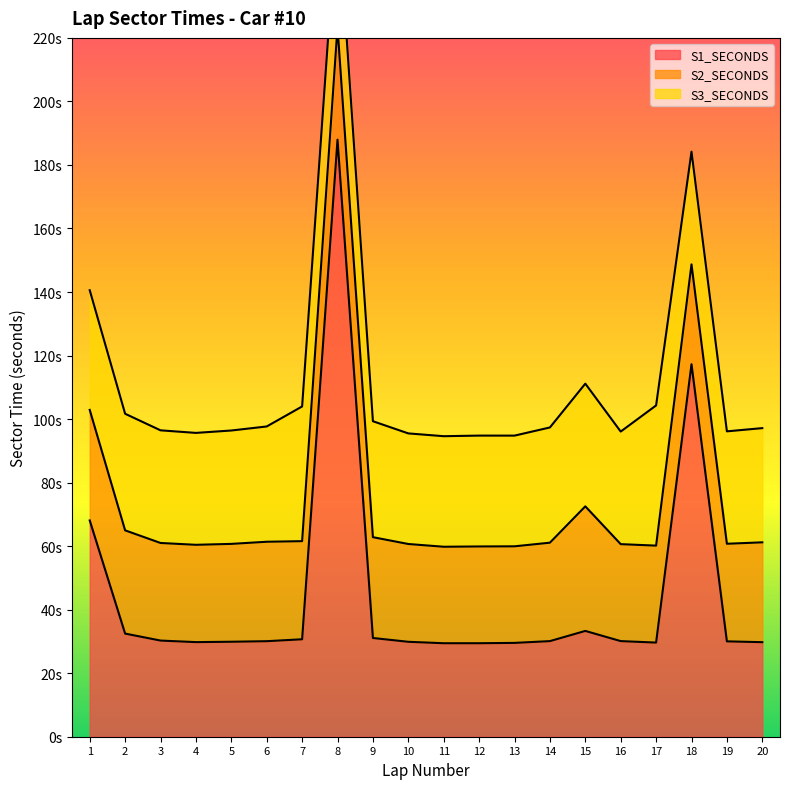

List the labels in order of S3_SECONDS value, smallest first.

11, 10, 13, 12, 4, 19, 16, 3, 18, 5, 20, 14, 6, 9, 2, 1, 8, 15, 7, 17